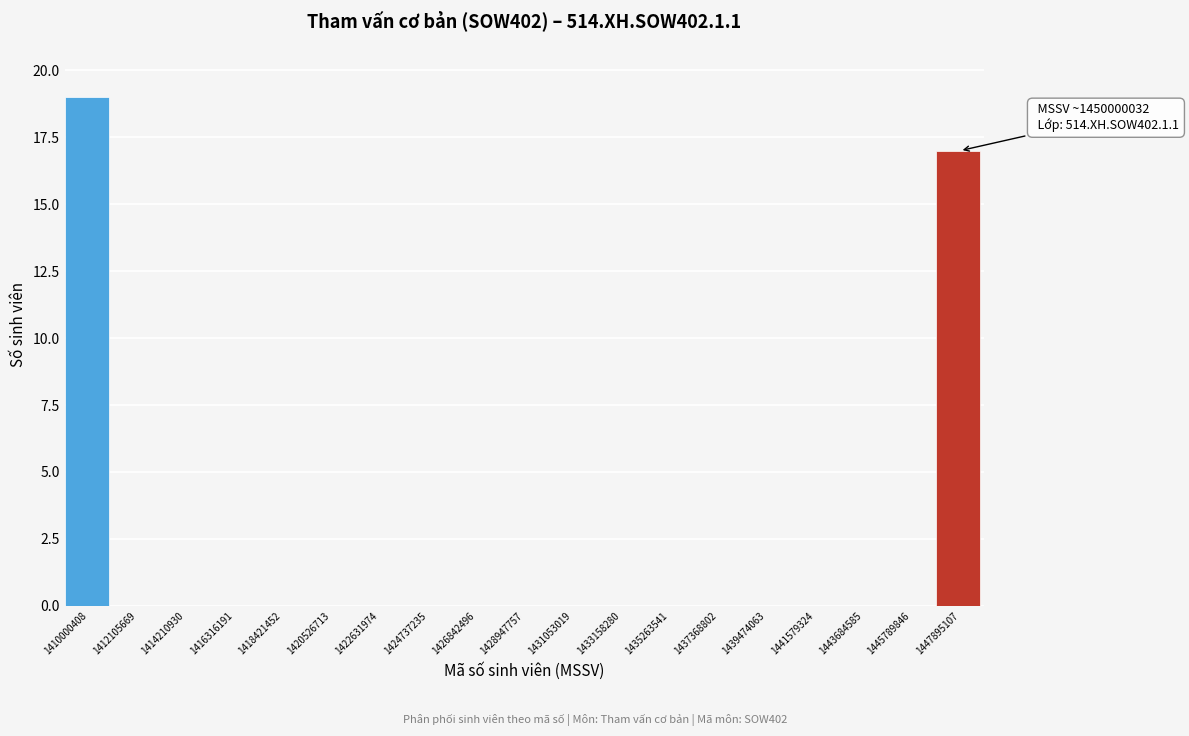

Reading left to right, list all the values displayed in this chart.

1410000408=19	1412105669=0	1414210930=0	1416316191=0	1418421452=0	1420526713=0	1422631974=0	1424737235=0	1426842496=0	1428947757=0	1431053019=0	1433158280=0	1435263541=0	1437368802=0	1439474063=0	1441579324=0	1443684585=0	1445789846=0	1447895107=17